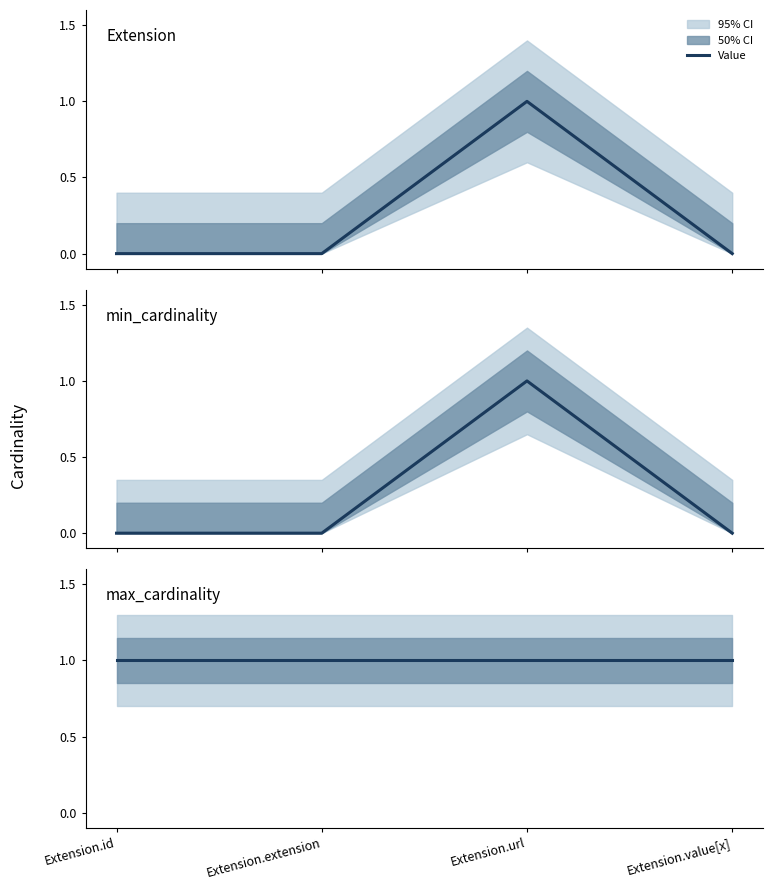

Reading left to right, list all the values displayed in this chart.

Extension: 0	0	1	0
min_cardinality: 0	0	1	0
max_cardinality: 1	1	1	1